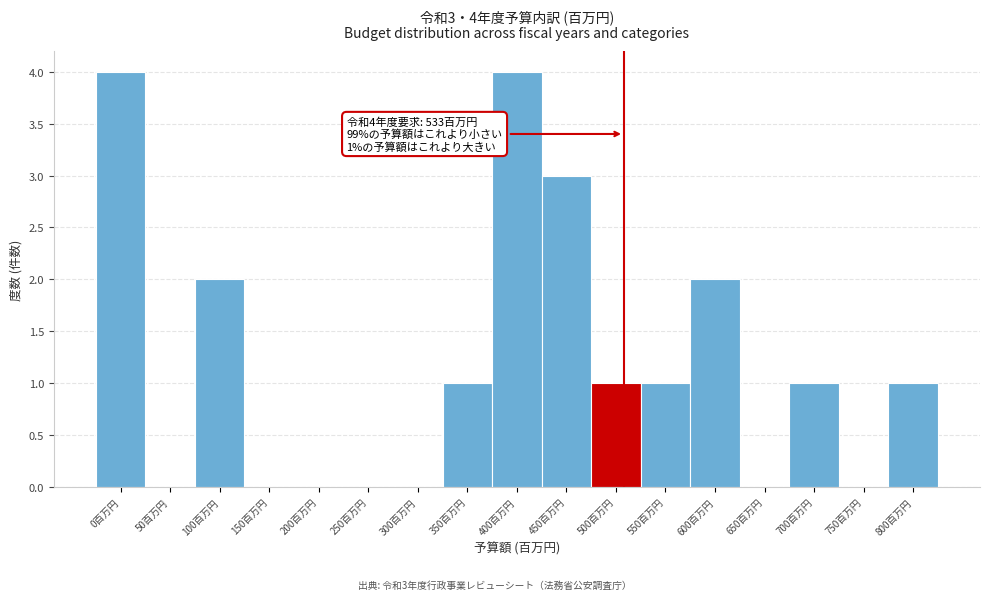

Reading left to right, extract all data points from this chart.

0百万円=4	50百万円=0	100百万円=2	150百万円=0	200百万円=0	250百万円=0	300百万円=0	350百万円=1	400百万円=4	450百万円=3	500百万円=1	550百万円=1	600百万円=2	650百万円=0	700百万円=1	750百万円=0	800百万円=1